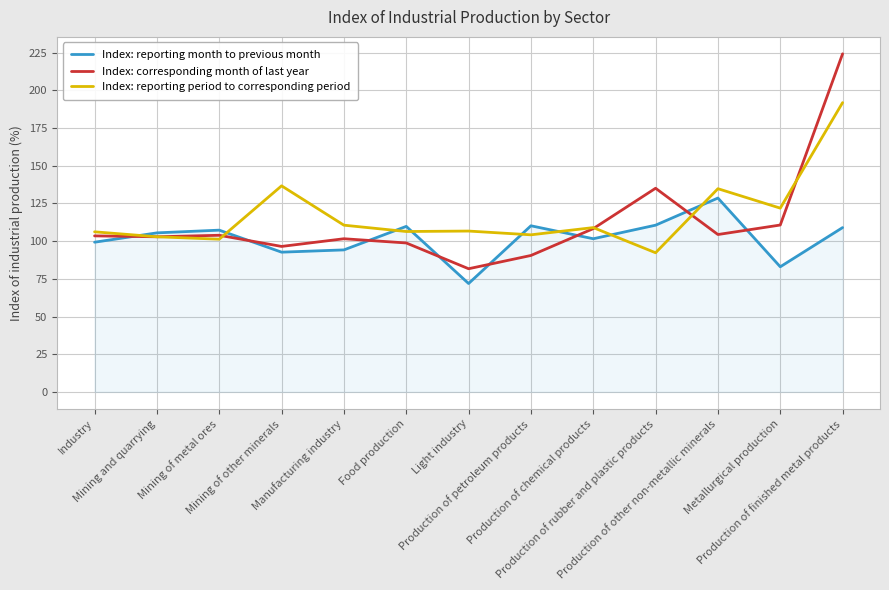

Rank the series by their average value, from lowest to highest.

Index: reporting month to previous month, Index: corresponding month of last year, Index: reporting period to corresponding period